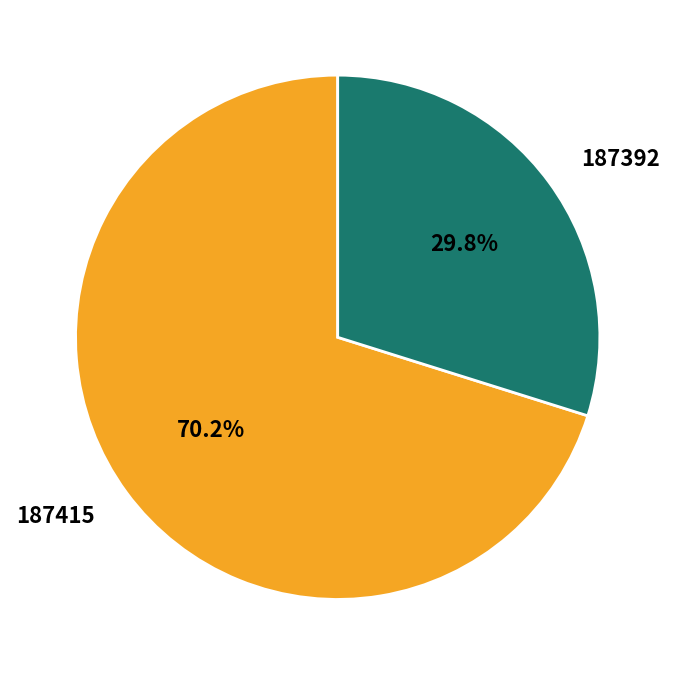

How many slices are in this pie chart?

2